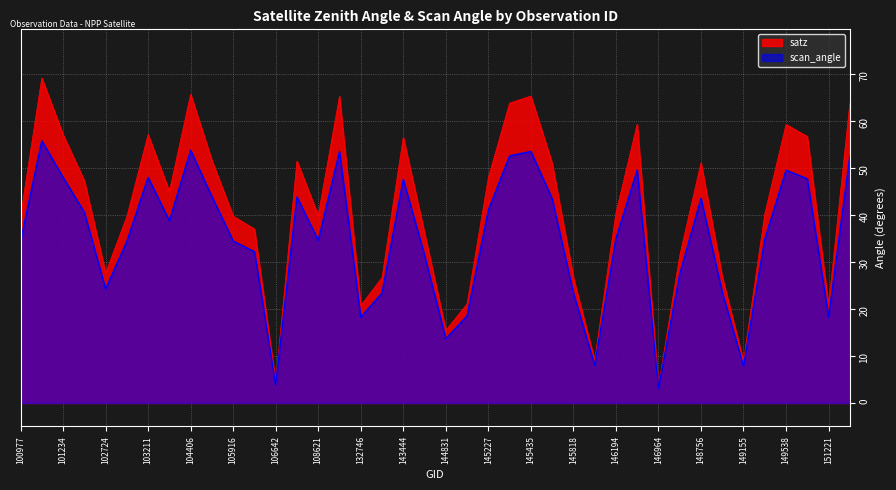

True or false: scan_angle and satz intersect in this chart.

False